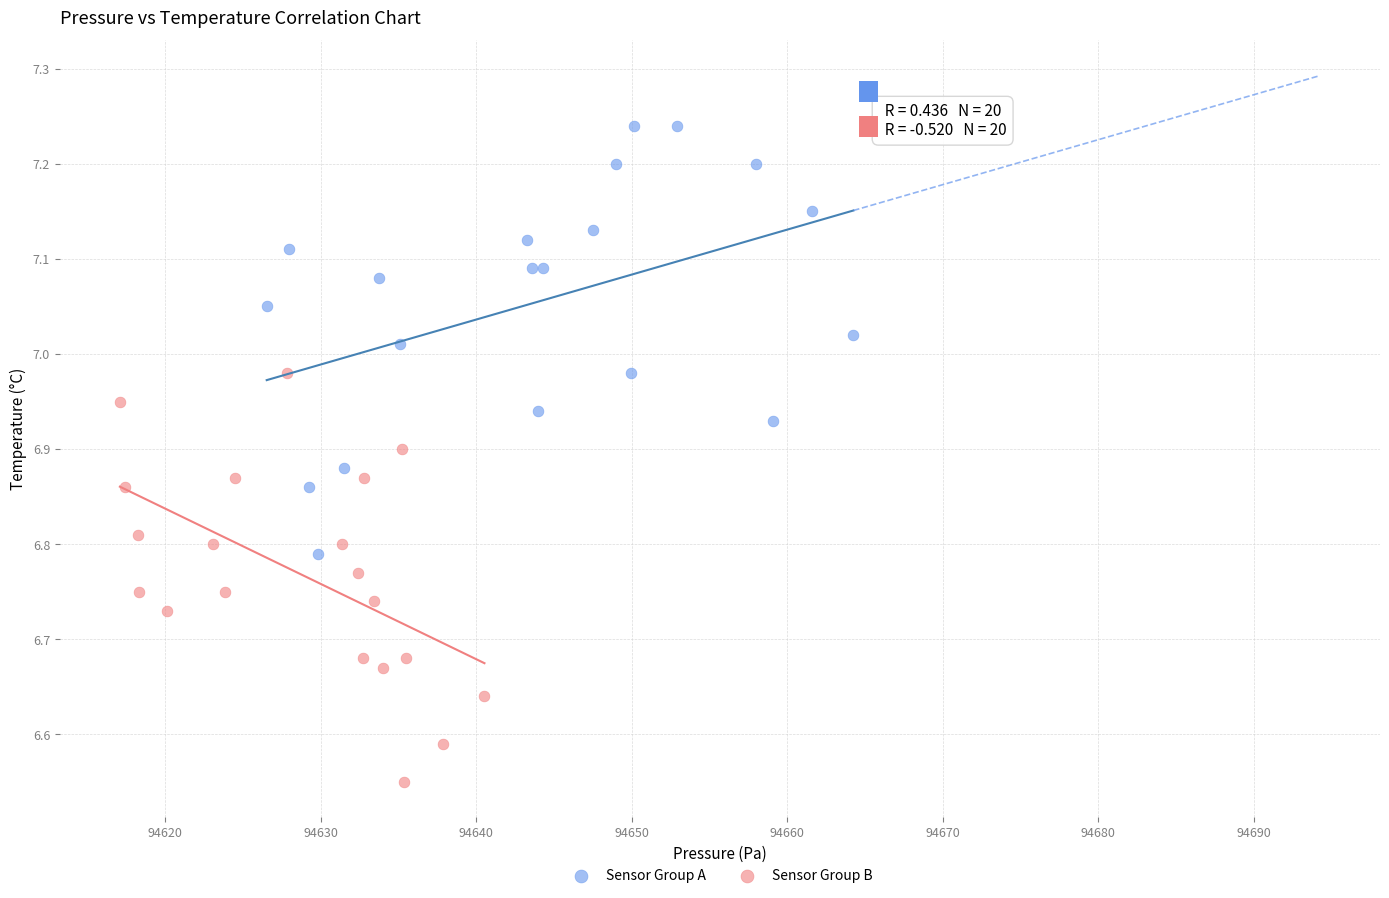

Which series reaches the maximum Y coordinate?

Sensor Group A